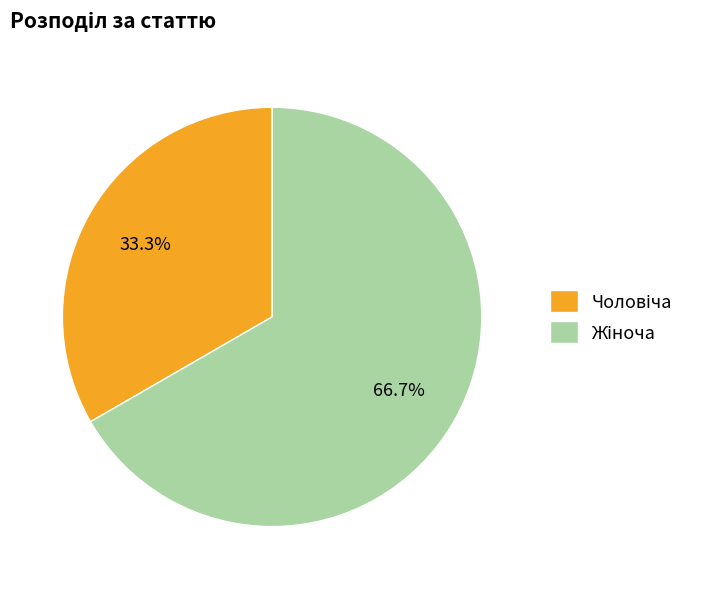

Is there any slice that represents more than half of the pie?

Yes